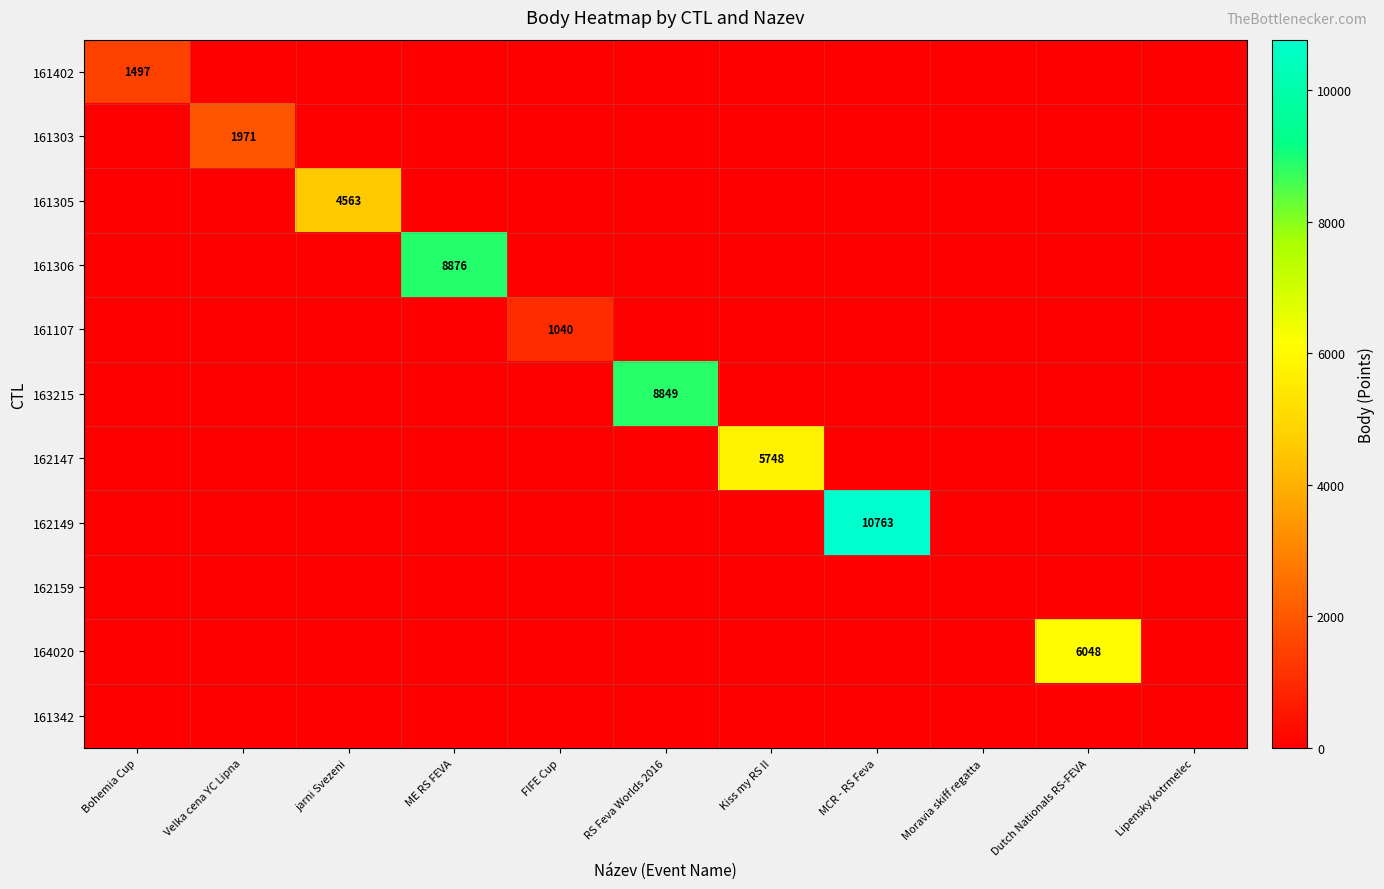

How many data points does each series have?

11